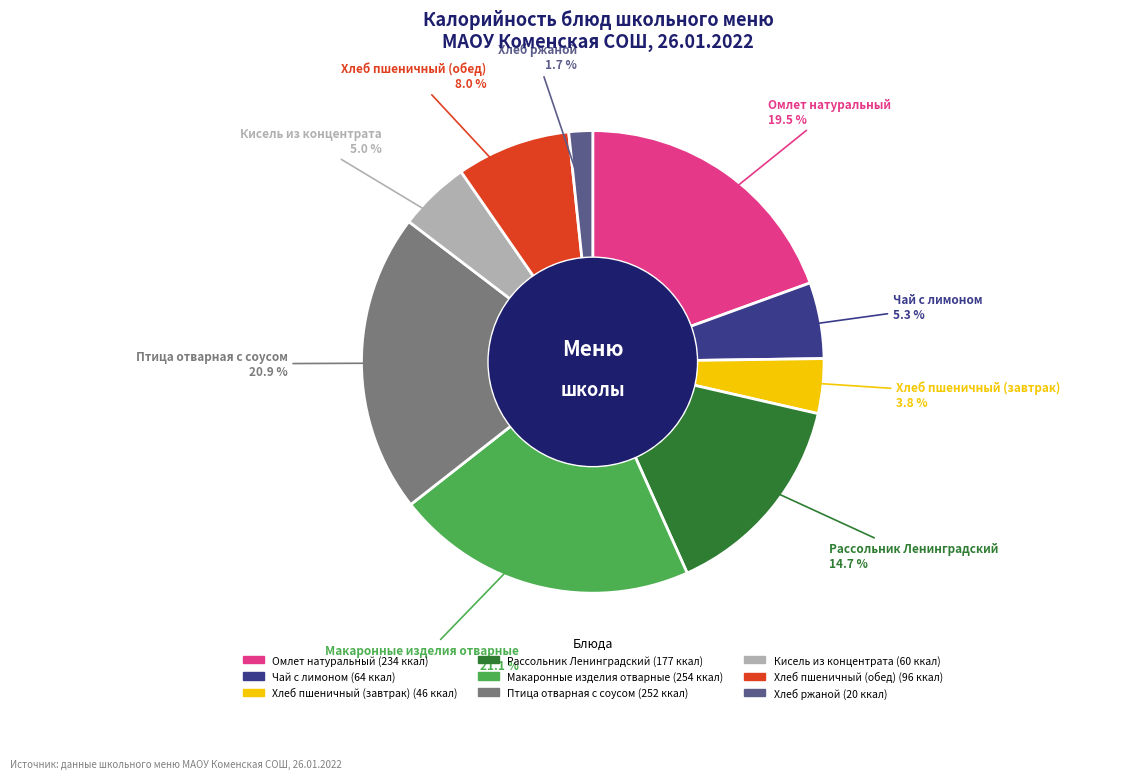

To the nearest percent, what portion does Макаронные изделия отварные represent?

21%